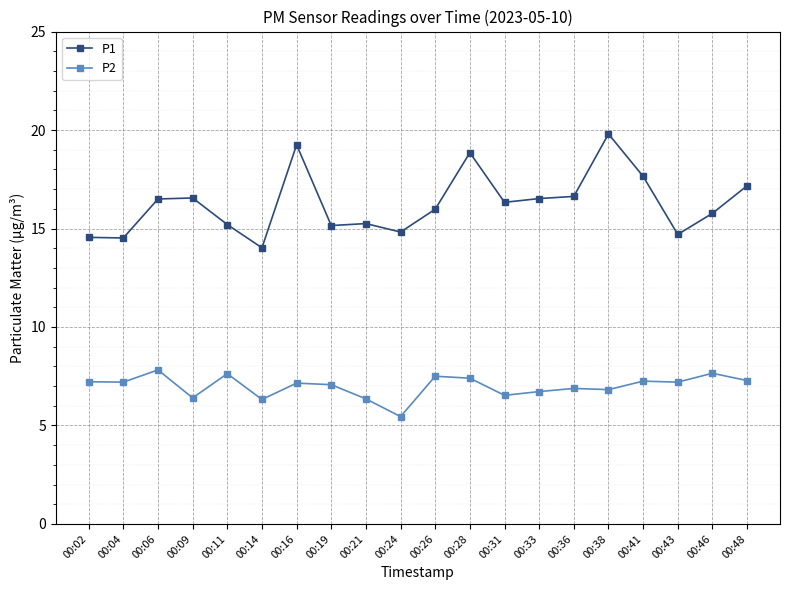

The P2 series shows 10.9 at 00:36. True or false?

False